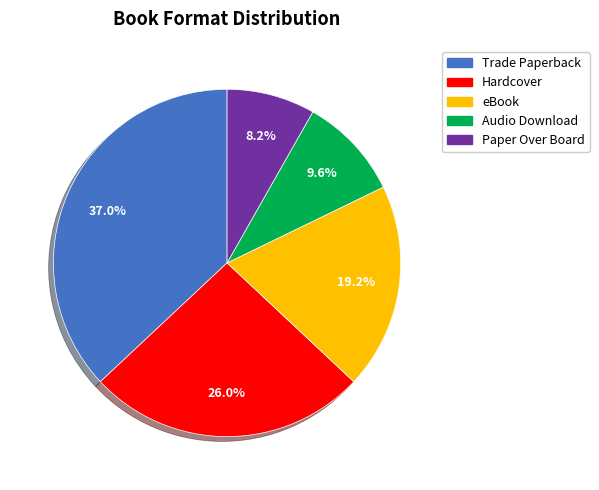

What is the smallest slice in the pie chart?

Paper Over Board